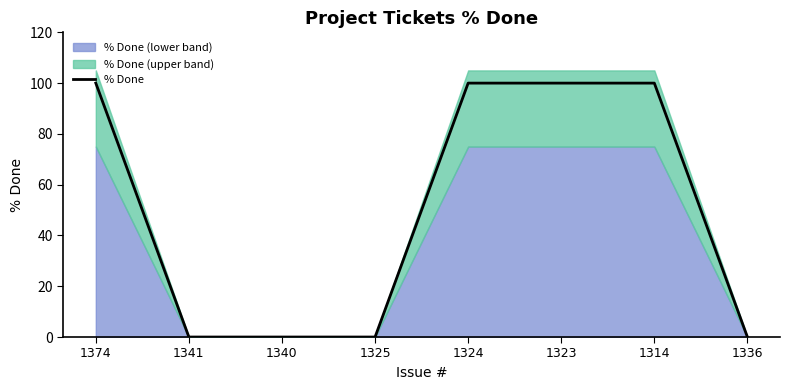

What is the difference between the maximum and minimum values?

100